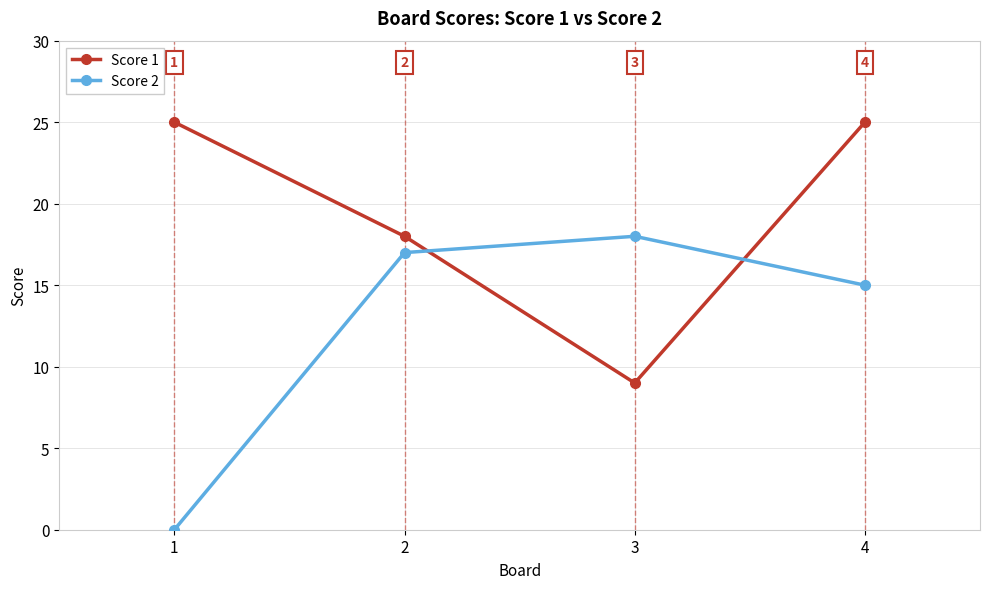

How many lines are shown in the chart?

2